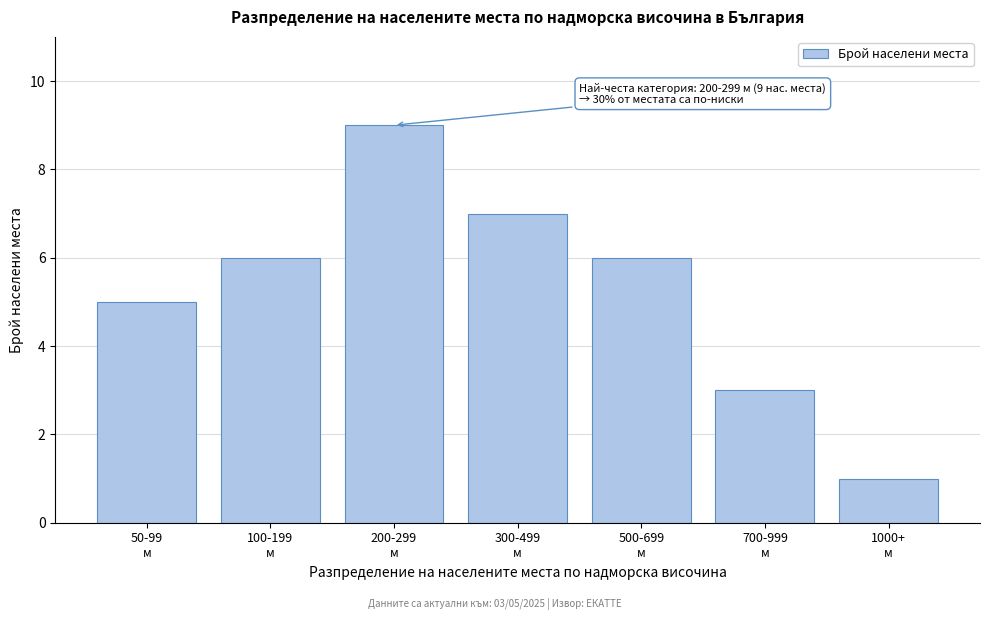

Reading right to left, transcribe all the data shown in this chart.

1	3	6	7	9	6	5